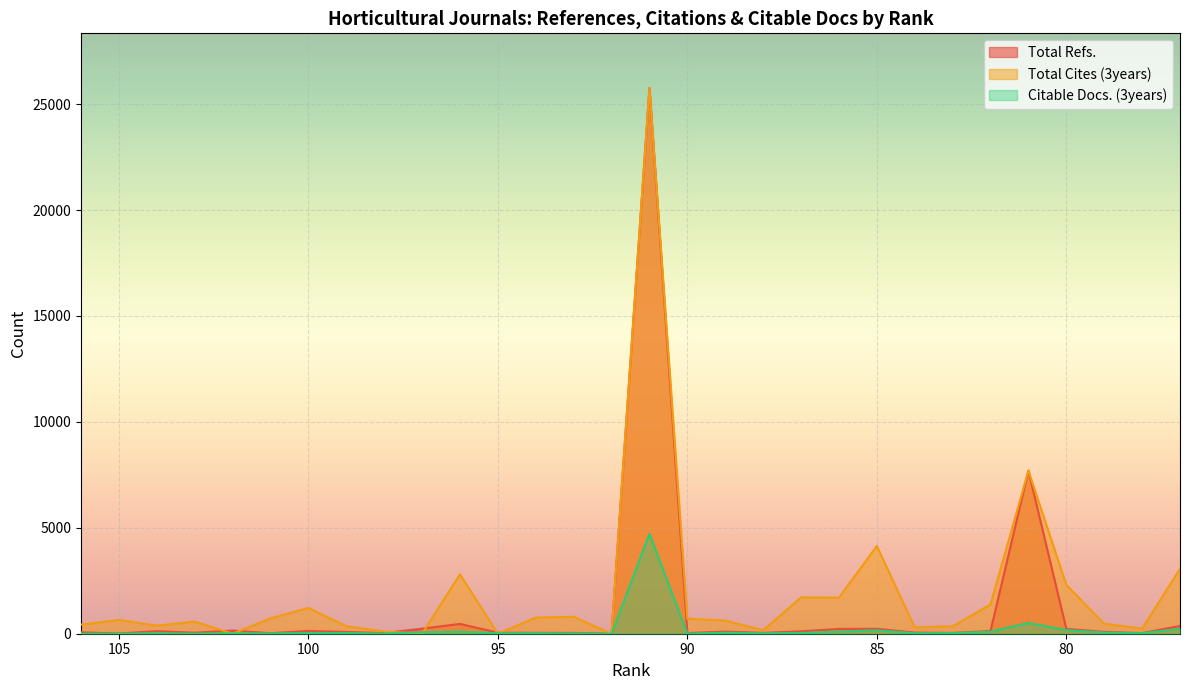

What is the greatest value displayed?

25764